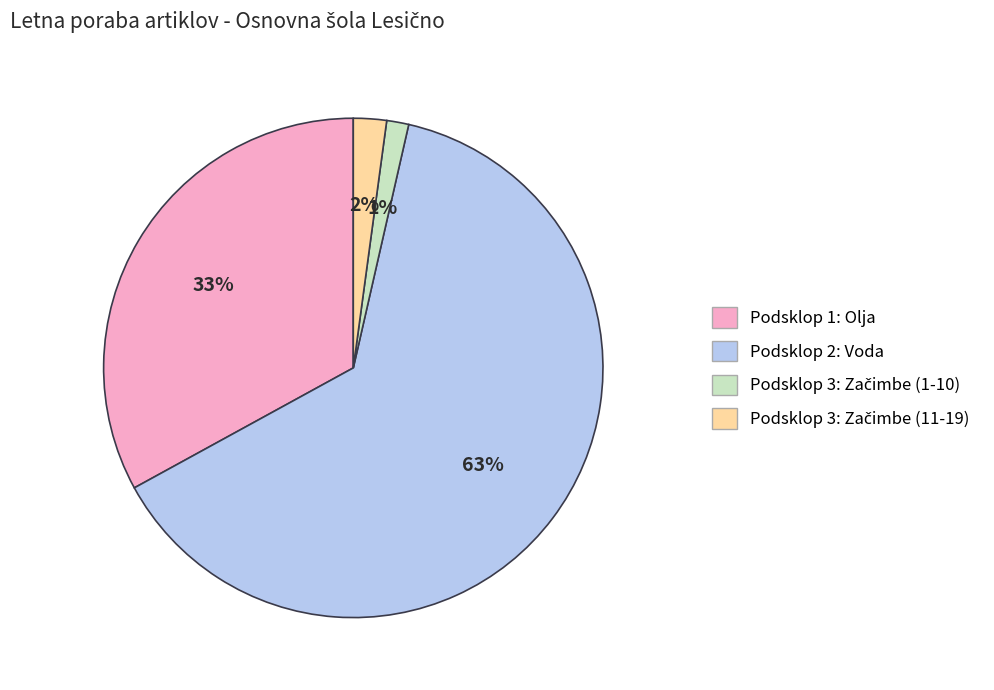

To the nearest percent, what is the average slice percentage?

25%